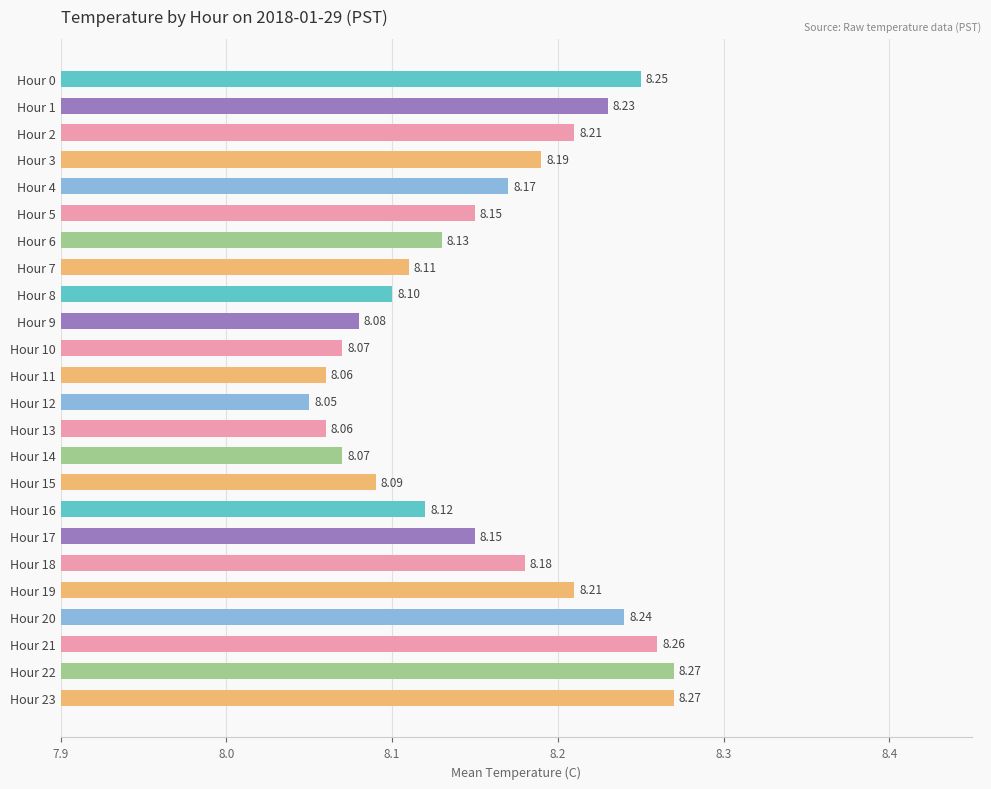

Between Hour 12 and Hour 14, which is larger?

Hour 14